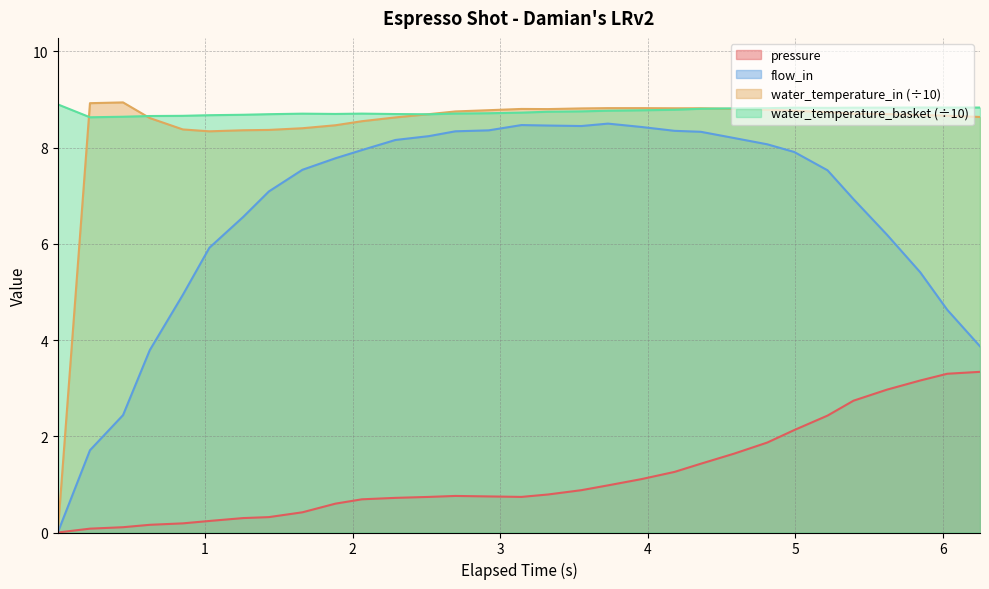

Reading left to right, what are all the values shown in this chart?

pressure: 0.0	0.1	0.1	0.2	0.2	0.2	0.3	0.3	0.4	0.6	0.7	0.7	0.7	0.8	0.8	0.7	0.8	0.9	1.0	1.1	1.3	1.4	1.6	1.9	2.1	2.4	2.7	3.0	3.2	3.3	3.3
flow_in: 0.0	1.7	2.4	3.8	4.9	5.9	6.6	7.1	7.5	7.8	8.0	8.2	8.2	8.3	8.4	8.5	8.5	8.4	8.5	8.4	8.3	8.3	8.2	8.1	7.9	7.5	6.9	6.2	5.4	4.6	3.9
water_temperature_in: 0.0	8.9	8.9	8.6	8.4	8.3	8.4	8.4	8.4	8.5	8.6	8.6	8.7	8.8	8.8	8.8	8.8	8.8	8.8	8.8	8.8	8.8	8.8	8.8	8.8	8.7	8.7	8.7	8.7	8.7	8.6
water_temperature_basket: 8.9	8.6	8.6	8.7	8.7	8.7	8.7	8.7	8.7	8.7	8.7	8.7	8.7	8.7	8.7	8.7	8.7	8.8	8.8	8.8	8.8	8.8	8.8	8.8	8.8	8.8	8.8	8.8	8.8	8.8	8.8